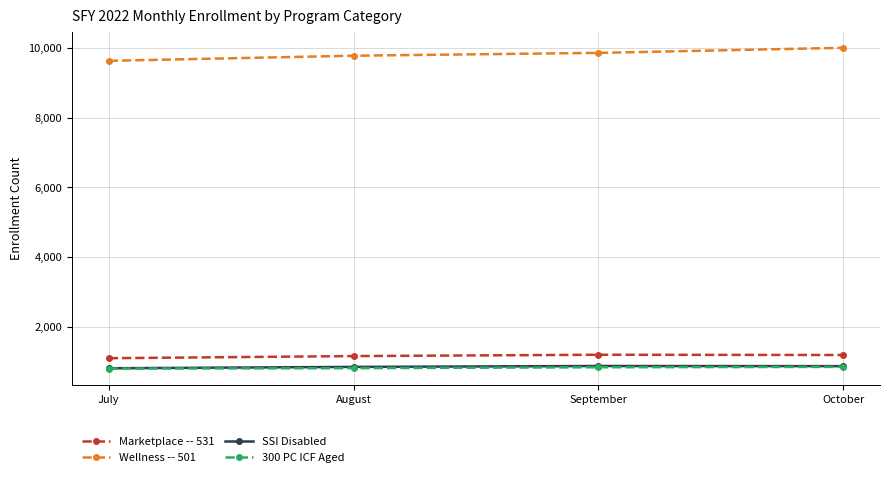

Is the value of 300 PC ICF Aged at August greater than the value of Marketplace -- 531 at September?

No